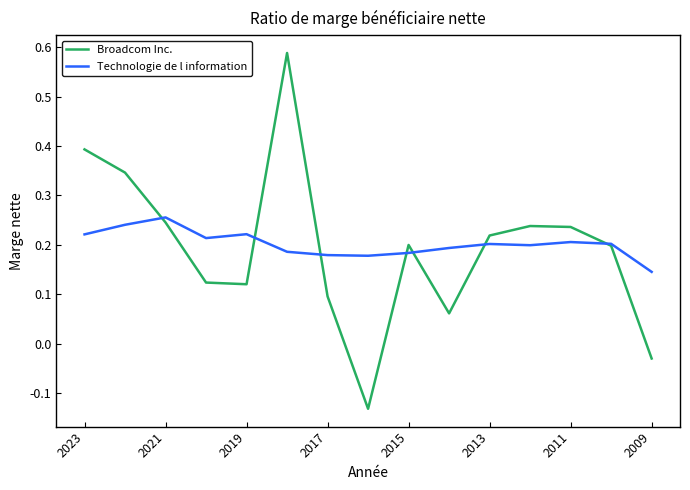

Which series has the largest range (max minus min)?

Broadcom Inc.